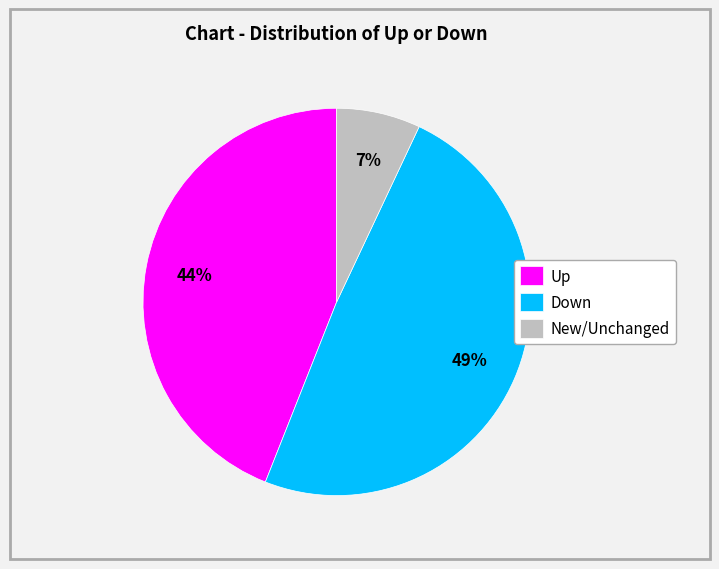

To the nearest percent, what is the average slice percentage?

33%